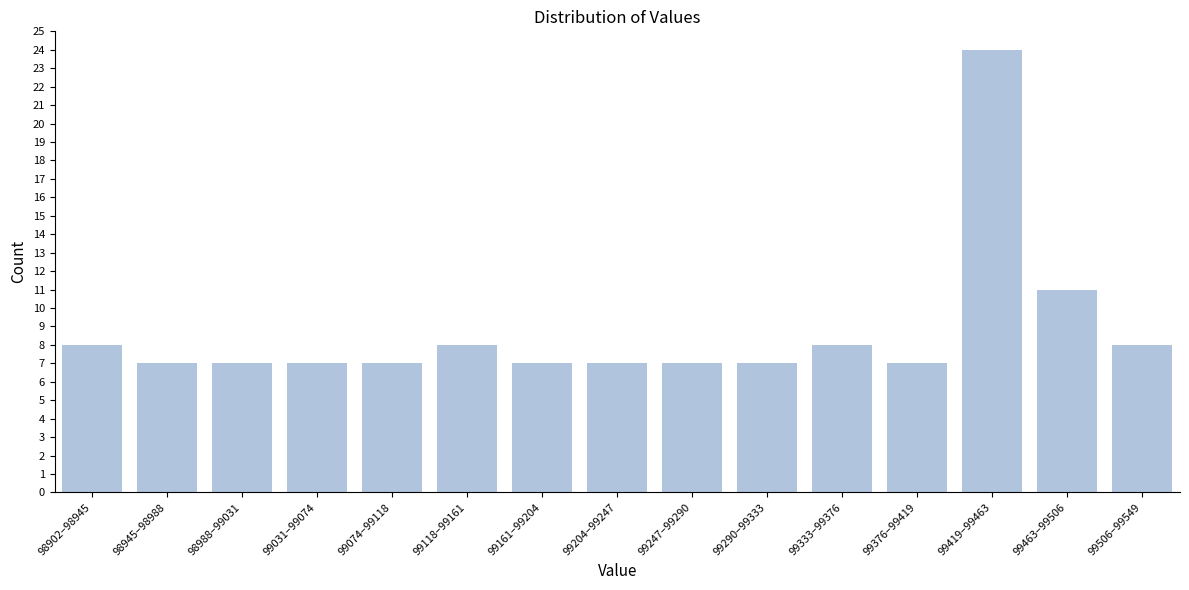

Reading left to right, list all the values displayed in this chart.

98902–98945=8	98945–98988=7	98988–99031=7	99031–99074=7	99074–99118=7	99118–99161=8	99161–99204=7	99204–99247=7	99247–99290=7	99290–99333=7	99333–99376=8	99376–99419=7	99419–99463=24	99463–99506=11	99506–99549=8